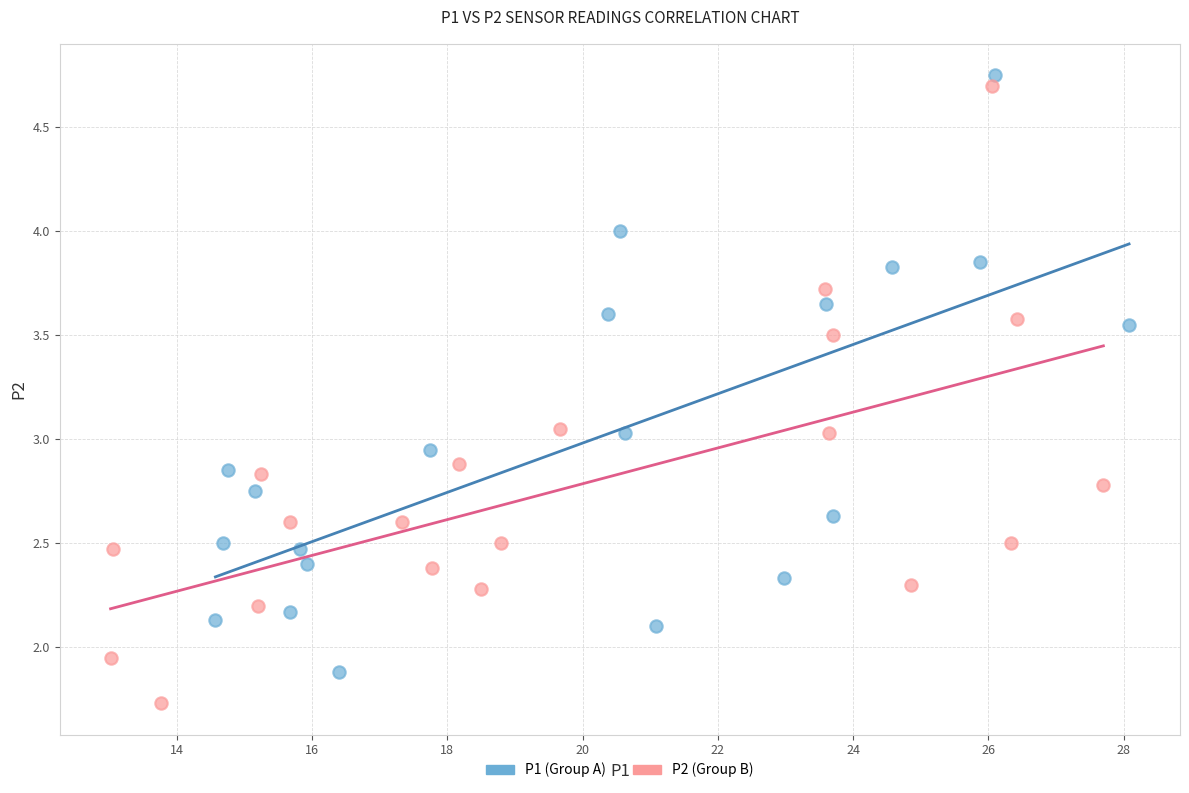

Which series contains the highest Y value?

P1 (Group A)